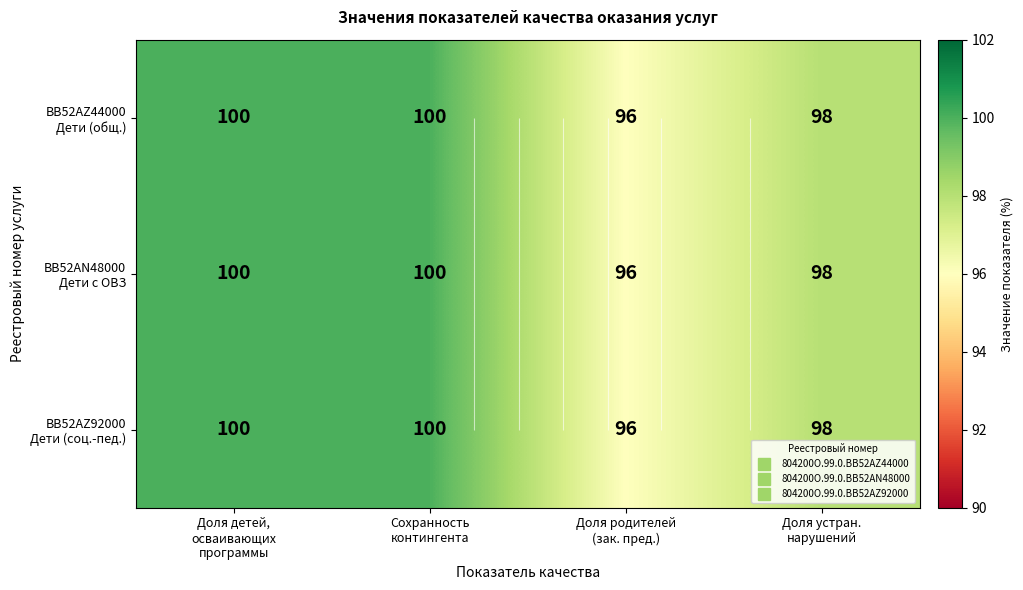

What is the difference between the second highest and second lowest values in the BB52AZ92000 Дети (соц.-пед.) series?

2